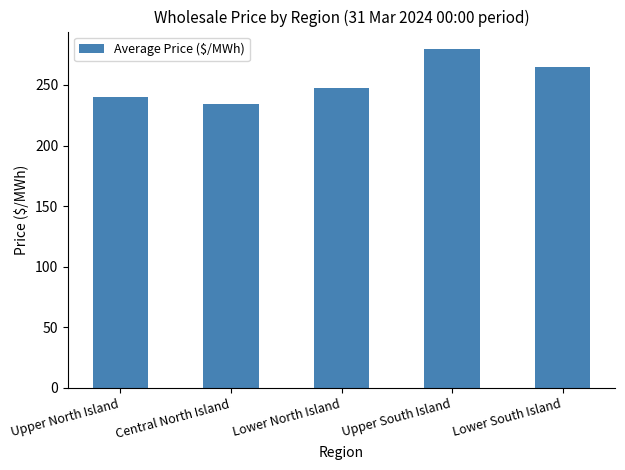

What is the difference between the second highest and minimum values?

30.9